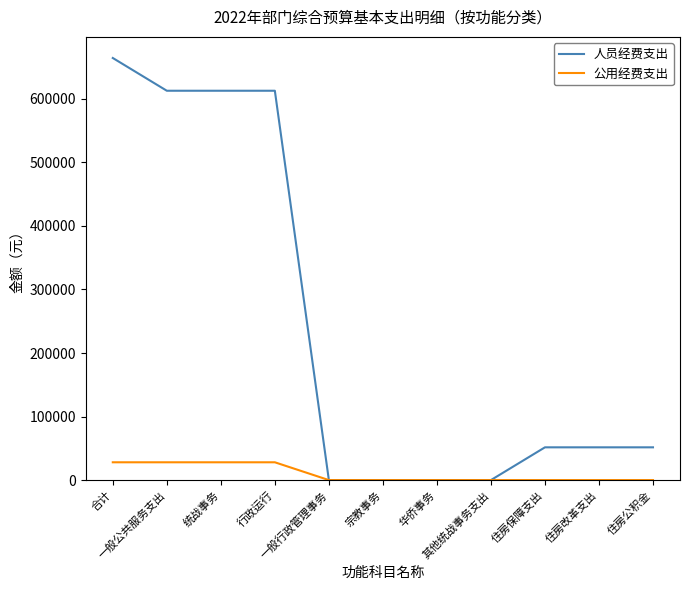

Which series has the largest total across all categories?

人员经费支出